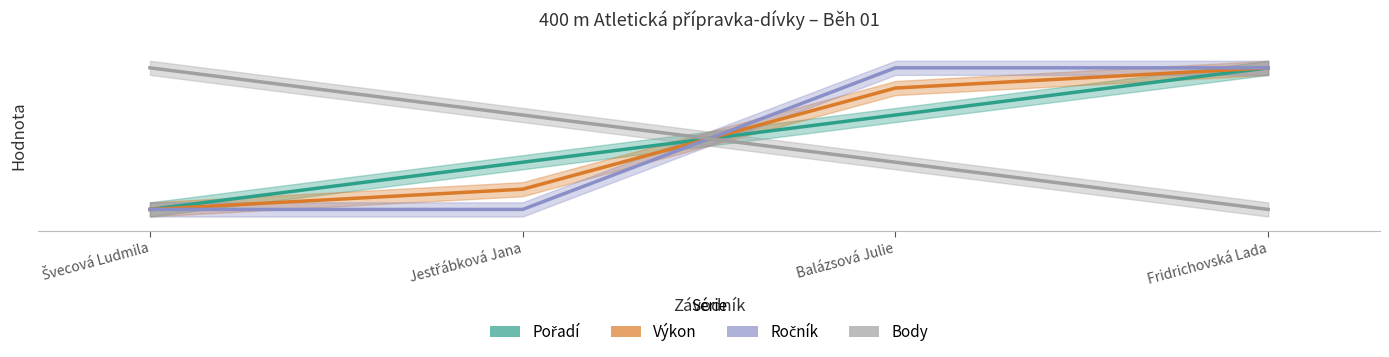

True or false: Body and Pořadí intersect in this chart.

True